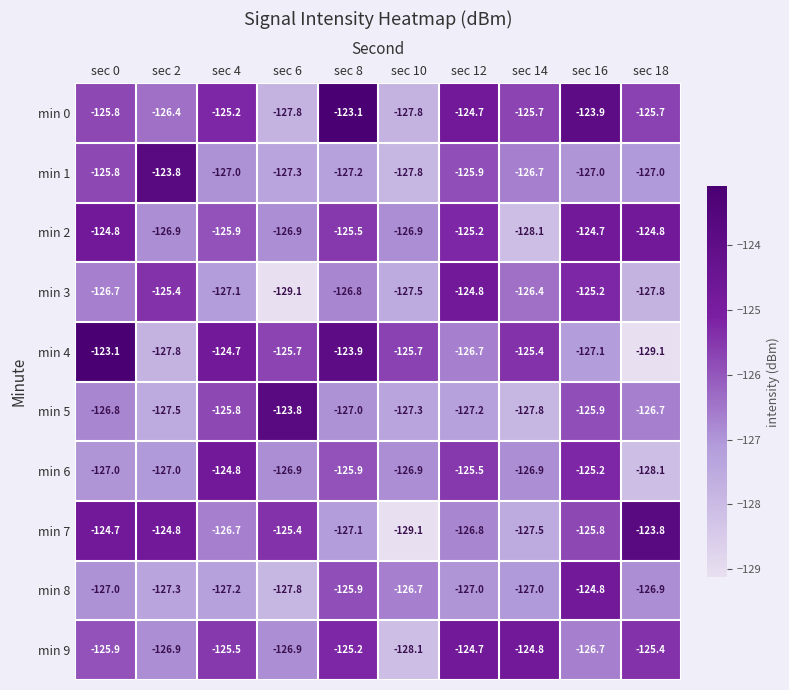

What is the maximum value shown in the chart?

-123.1